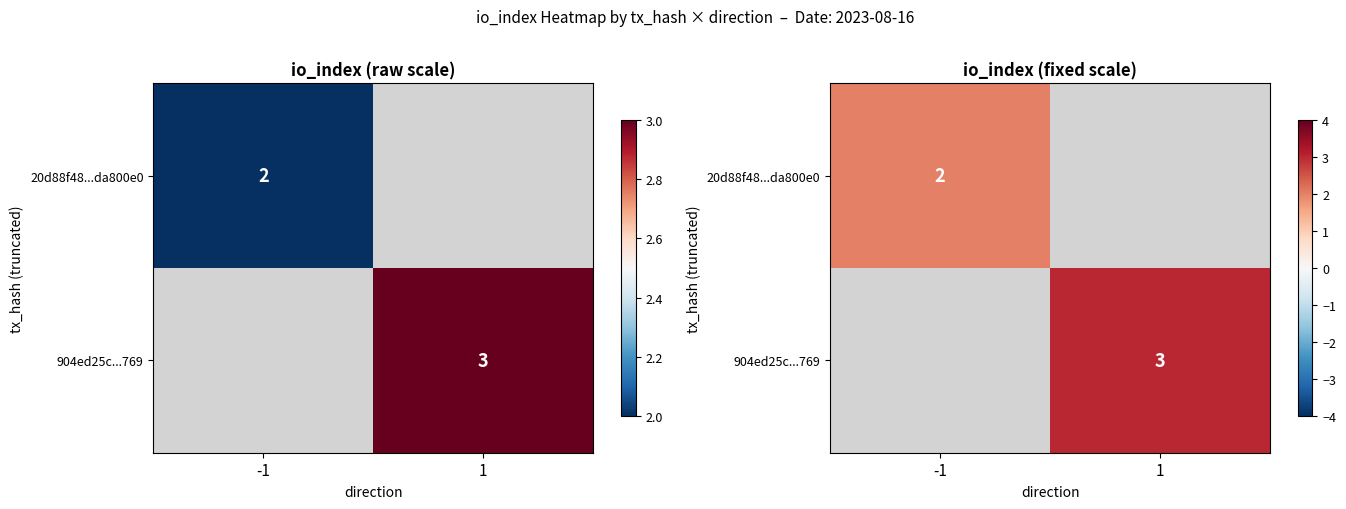

At how many categories does at least one series exceed 2?

1